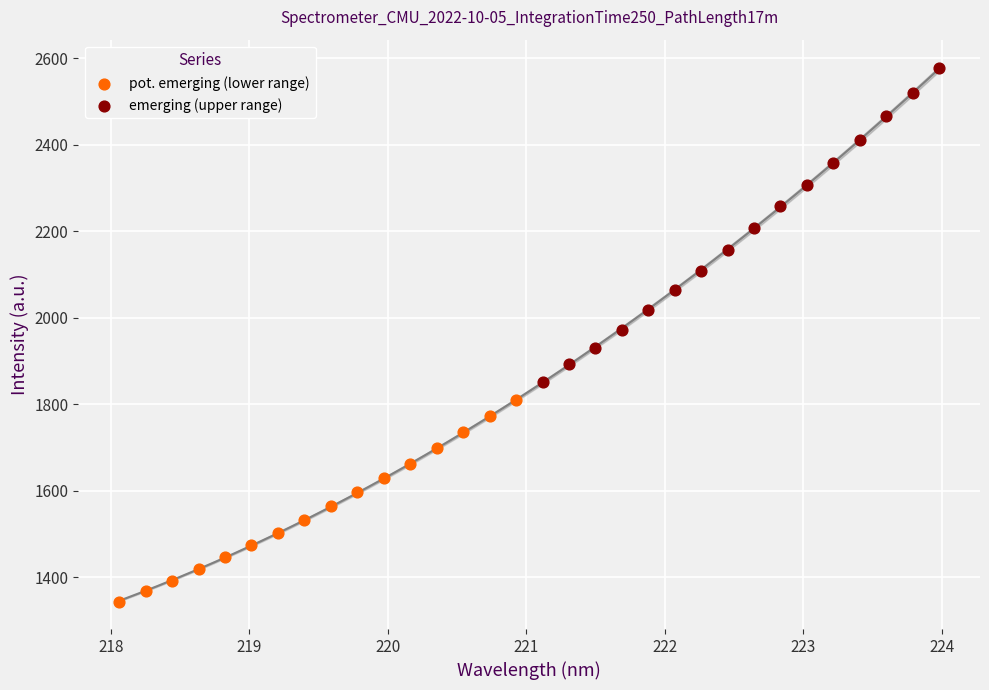

Which series has the largest Y range (max minus min)?

emerging (upper range)